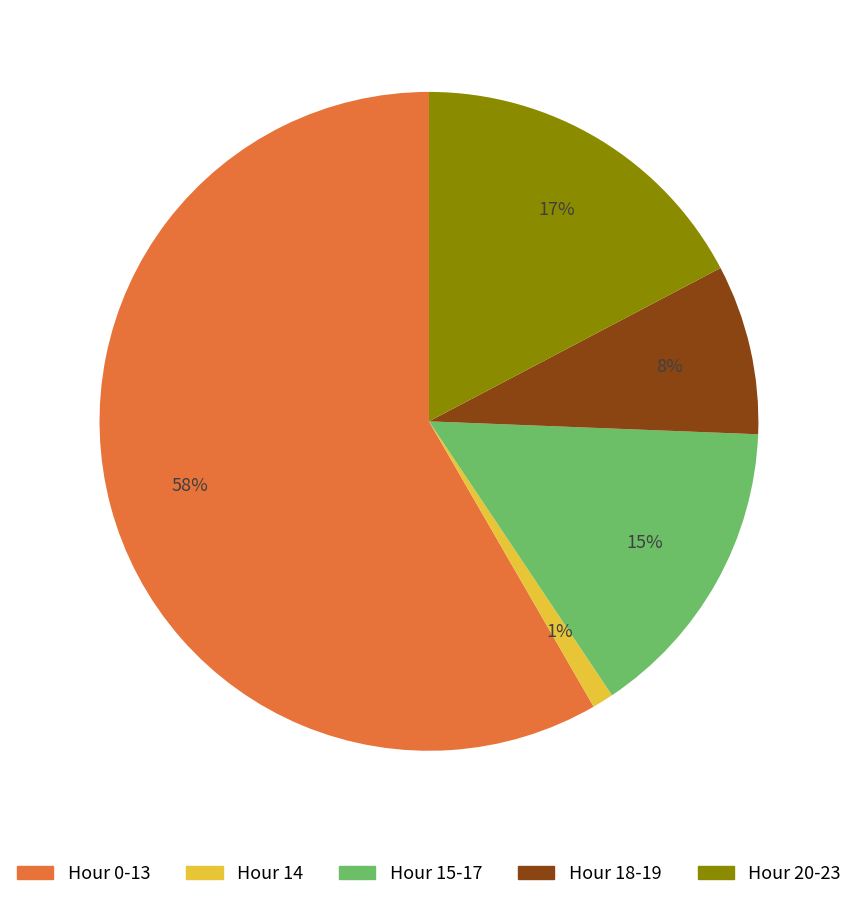

To the nearest percent, what is the average slice percentage?

20%